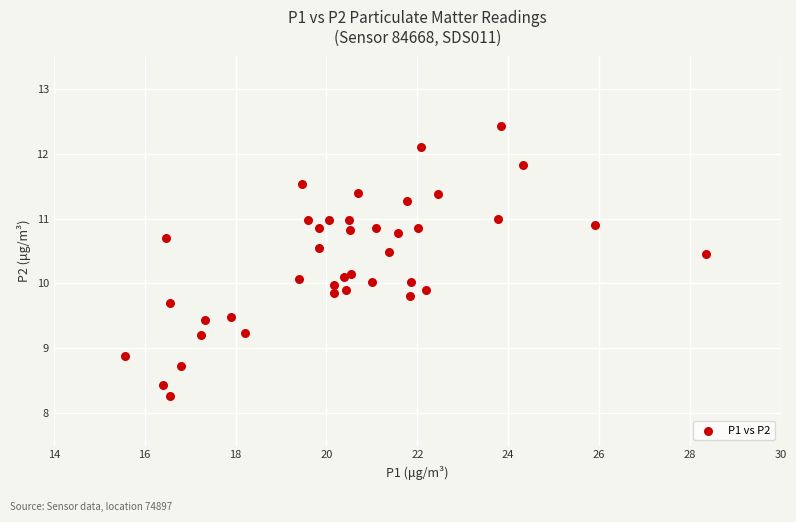

What is the range of X values (max minus min)?

12.8